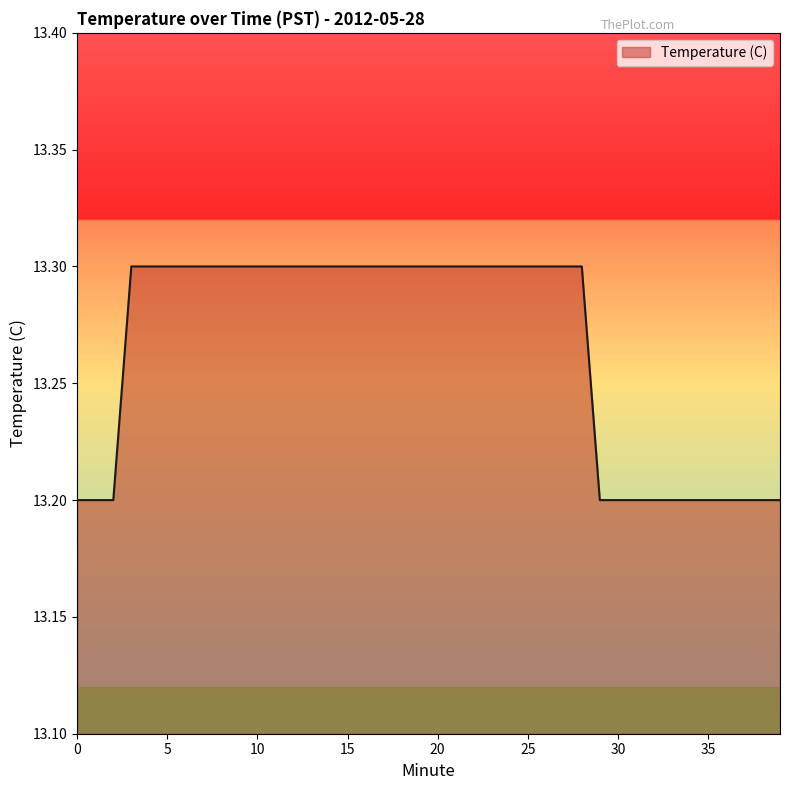

What is the minimum value shown in the chart?

13.2